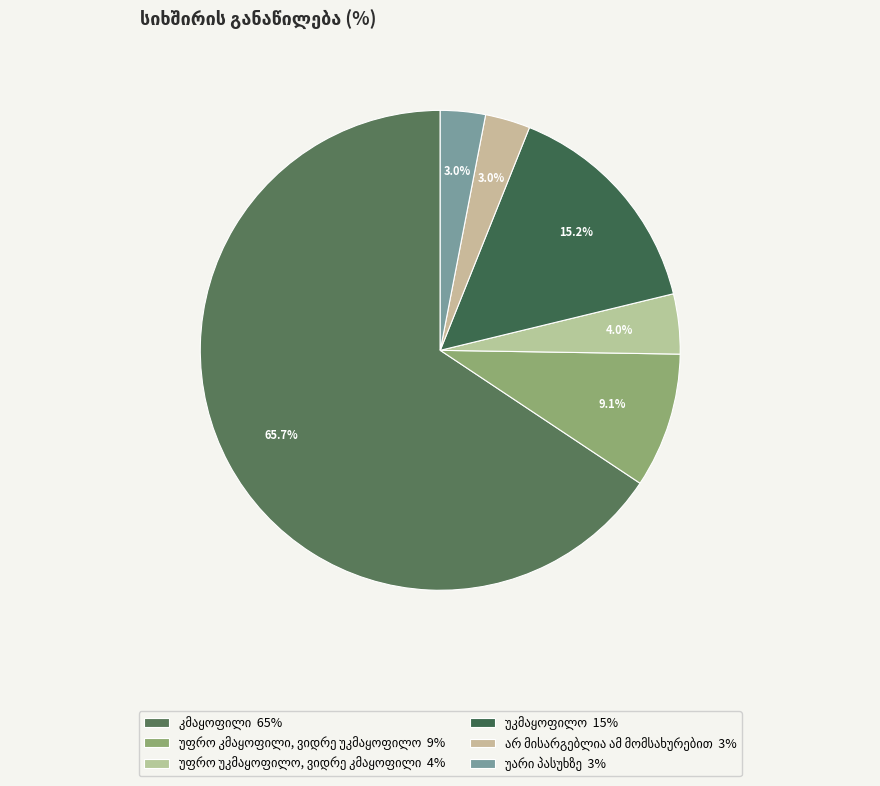

Does კმაყოფილი represent more than half of the total?

Yes